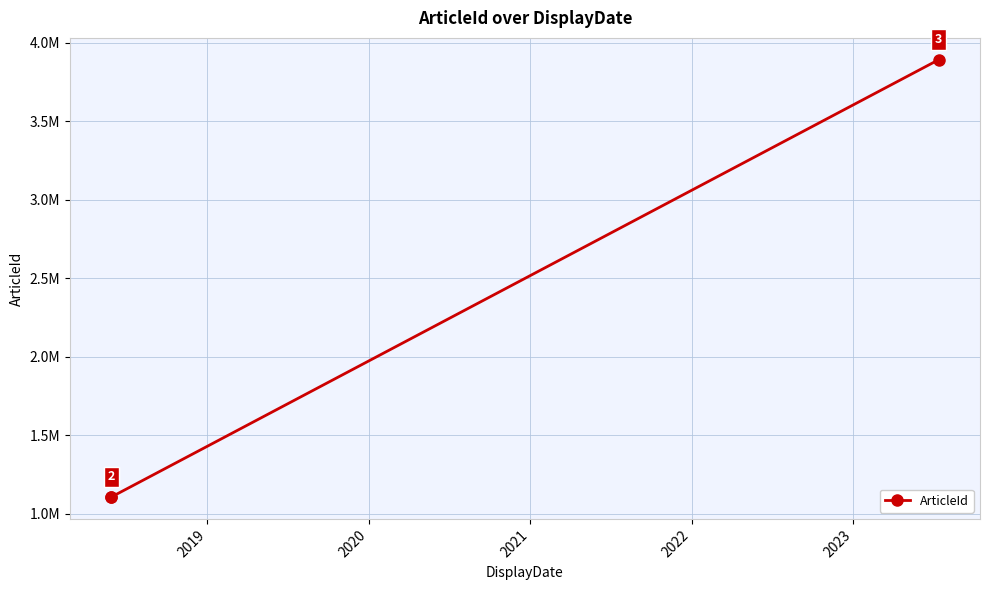

How many lines are shown in the chart?

1